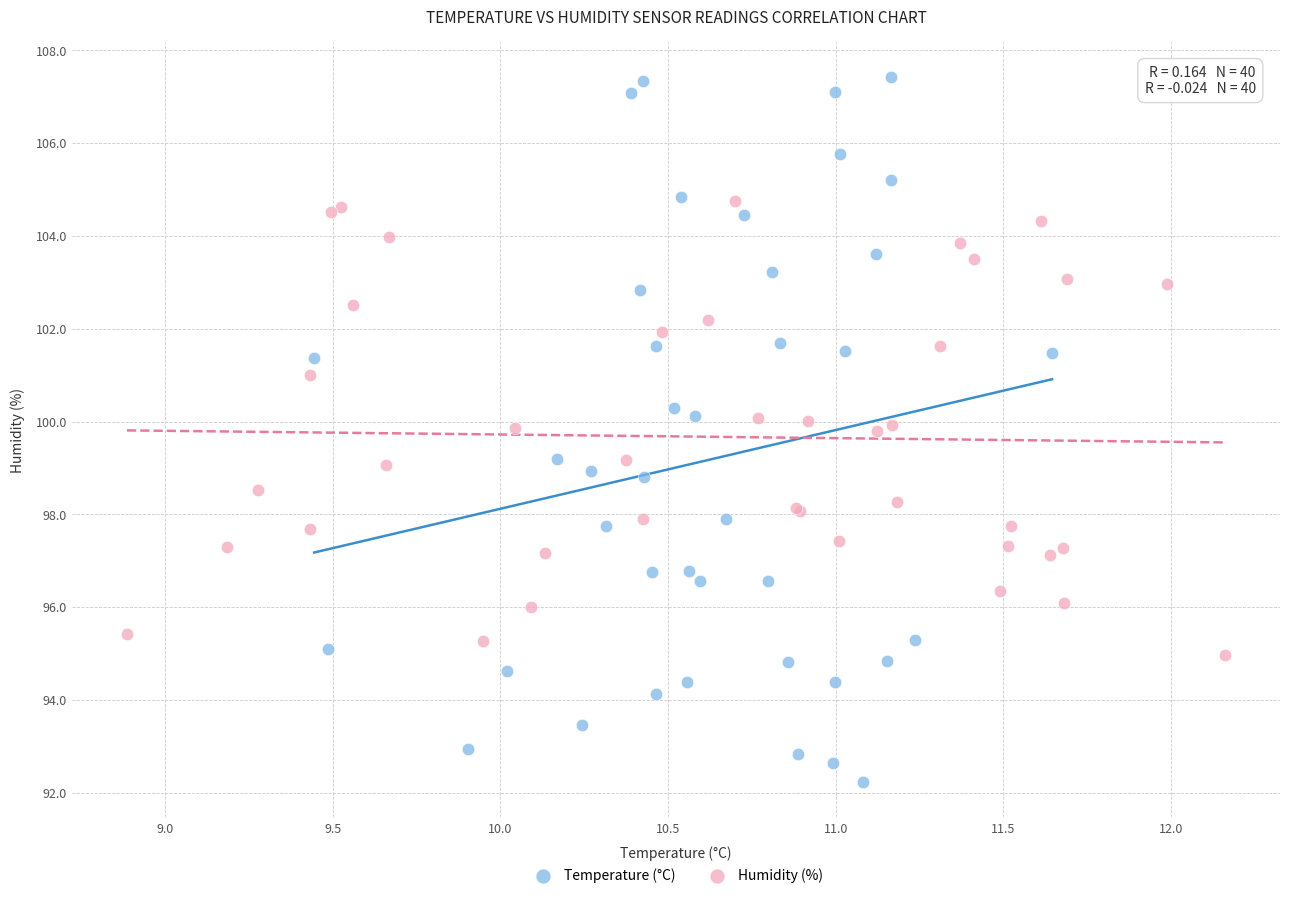

Which series reaches the minimum Y coordinate?

Temperature (°C)